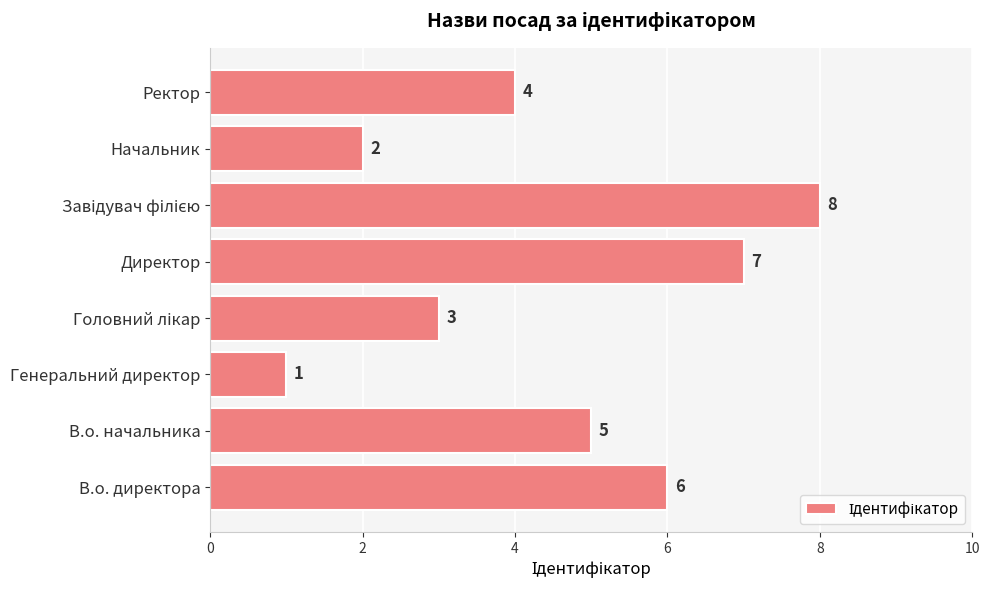

Which category has the lowest value across all series?

Генеральний директор